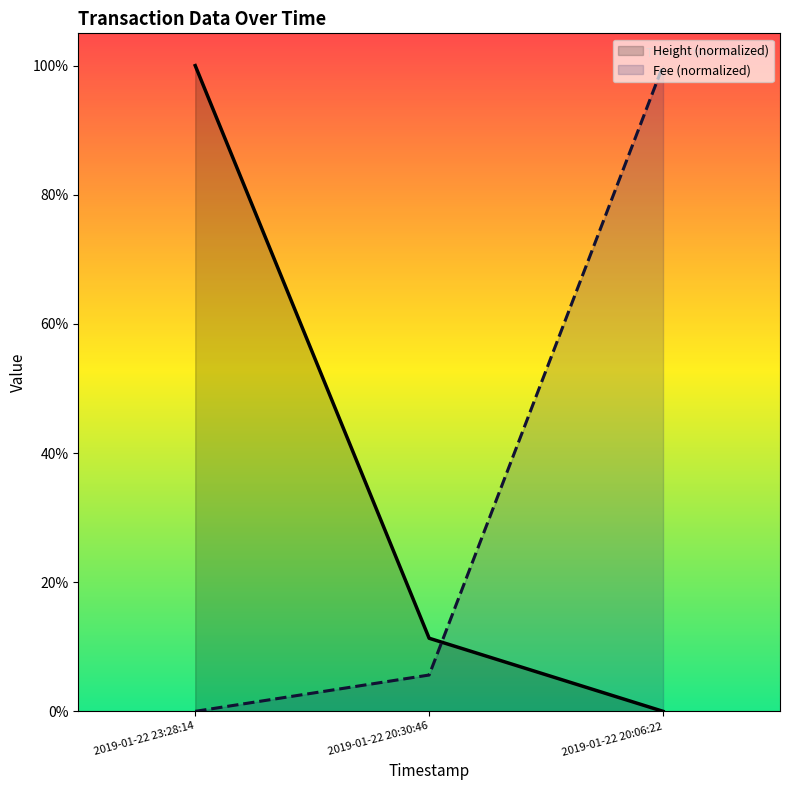

Is it true that Height equals 0.0 at 2019-01-22 20:06:22?

True